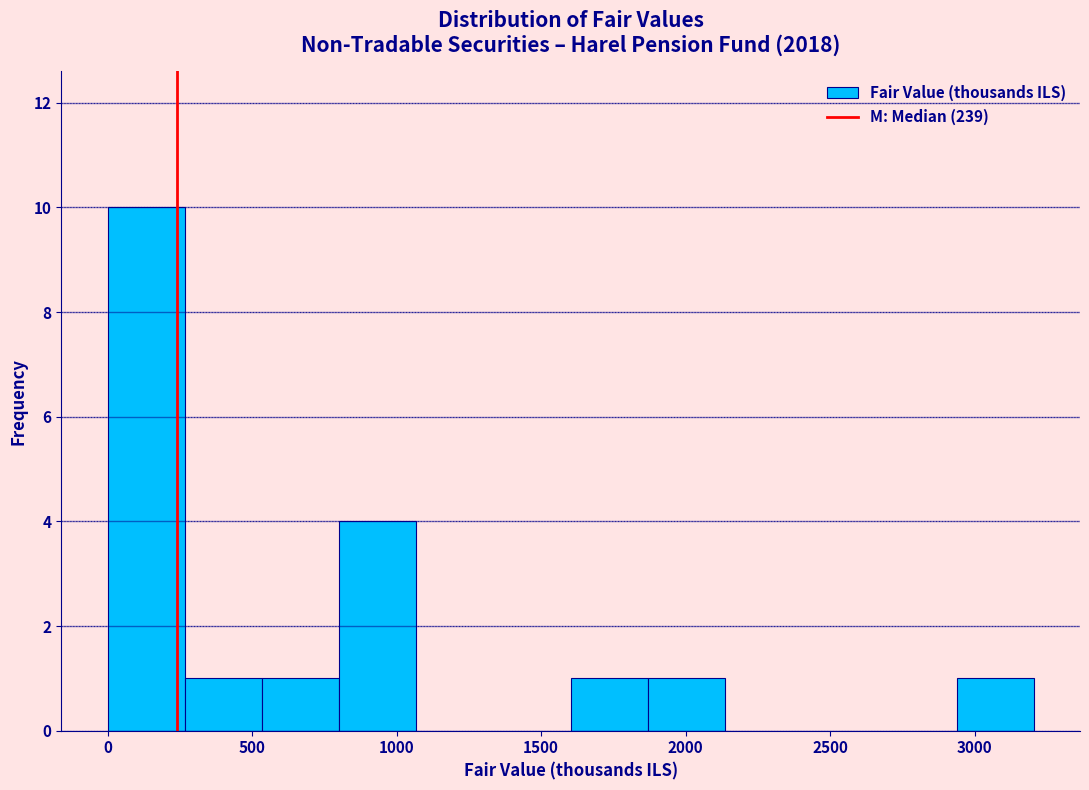

Reading left to right, transcribe this chart: for each bar, give the range it covers on the x-axis and its height. Neither the bar edges nor the heights are printed on the chart, so give them approximately, as read against the axes.

0 to 250: 10
250 to 550: 1
550 to 800: 1
800 to 1050: 4
1050 to 1350: 0
1350 to 1600: 0
1600 to 1850: 1
1850 to 2150: 1
2150 to 2400: 0
2400 to 2650: 0
2650 to 2950: 0
2950 to 3200: 1